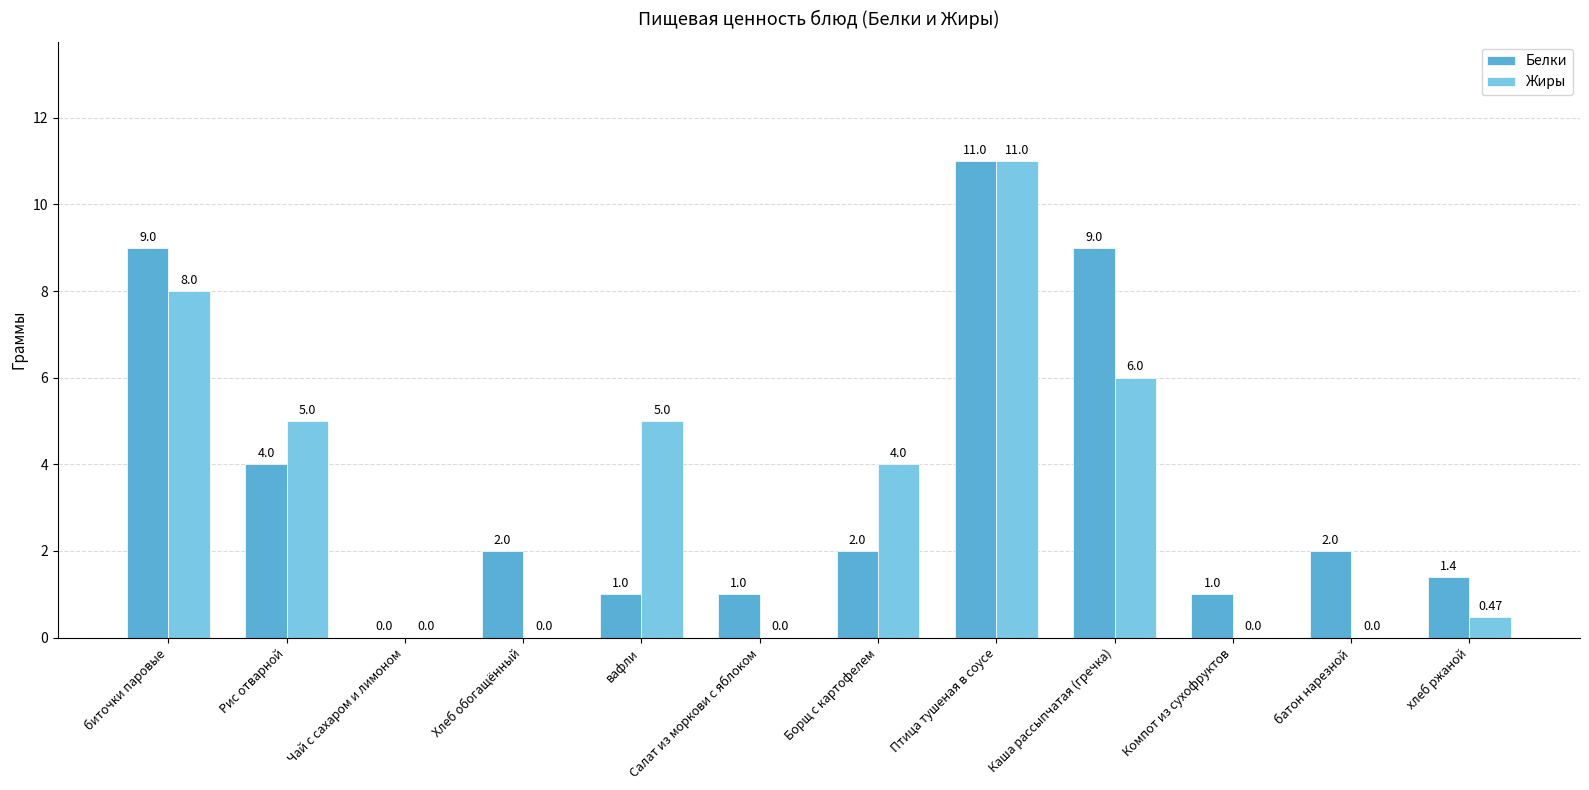

At which label does Жиры first exceed 4?

биточки паровые